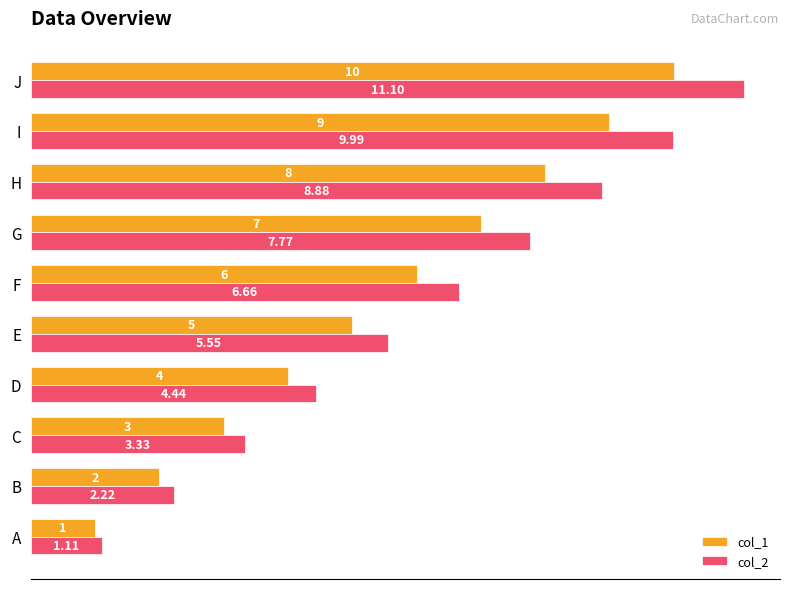

What is the greatest value displayed?

11.1